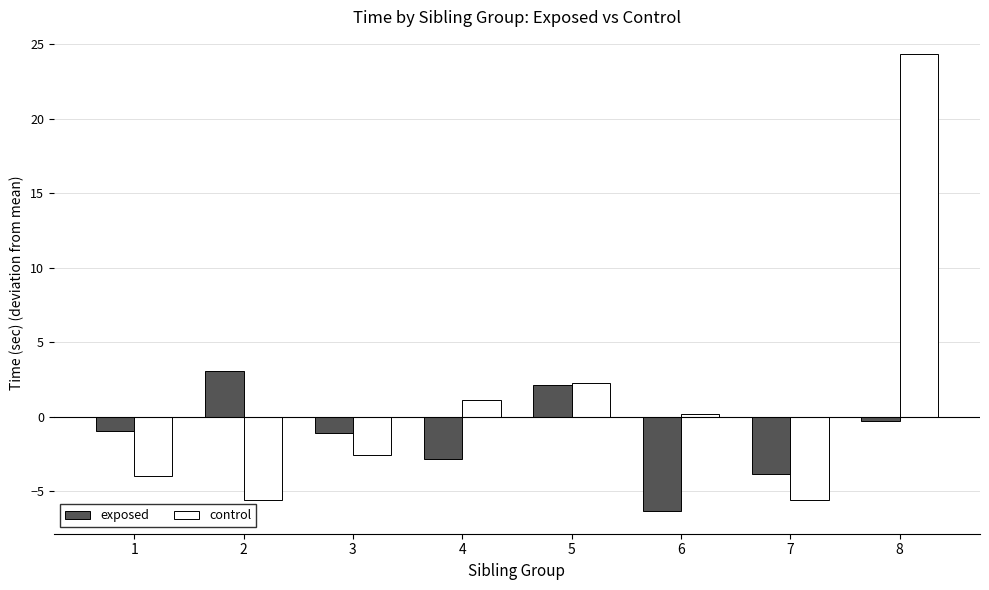

What are all the series names shown in the legend?

exposed, control